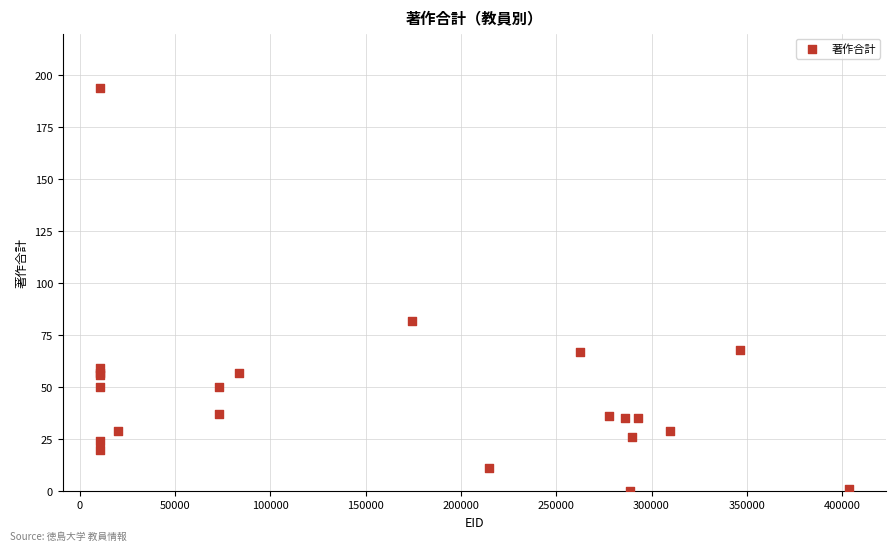

What Y value in the scatter plot is closest to 97?

82